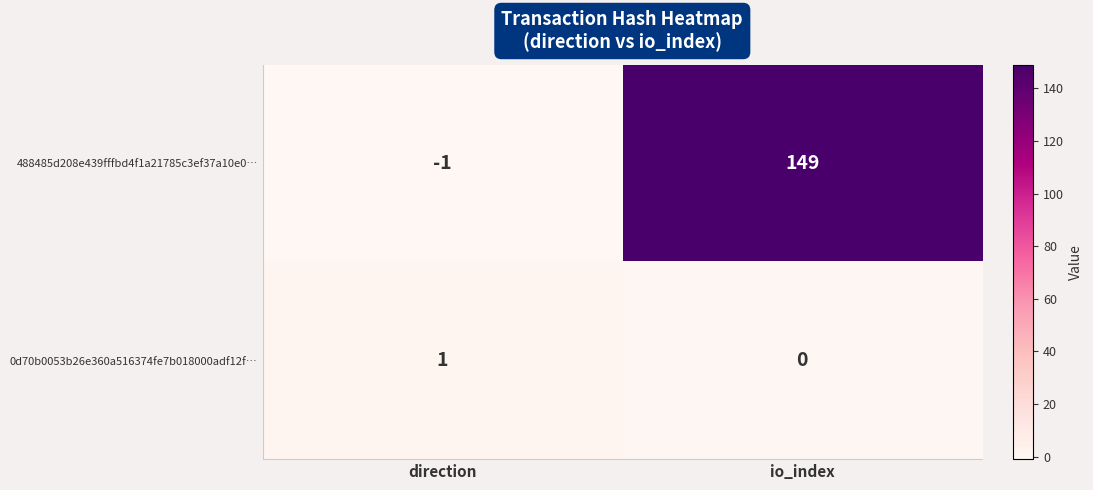

At which category does the chart reach its peak across all series?

io_index